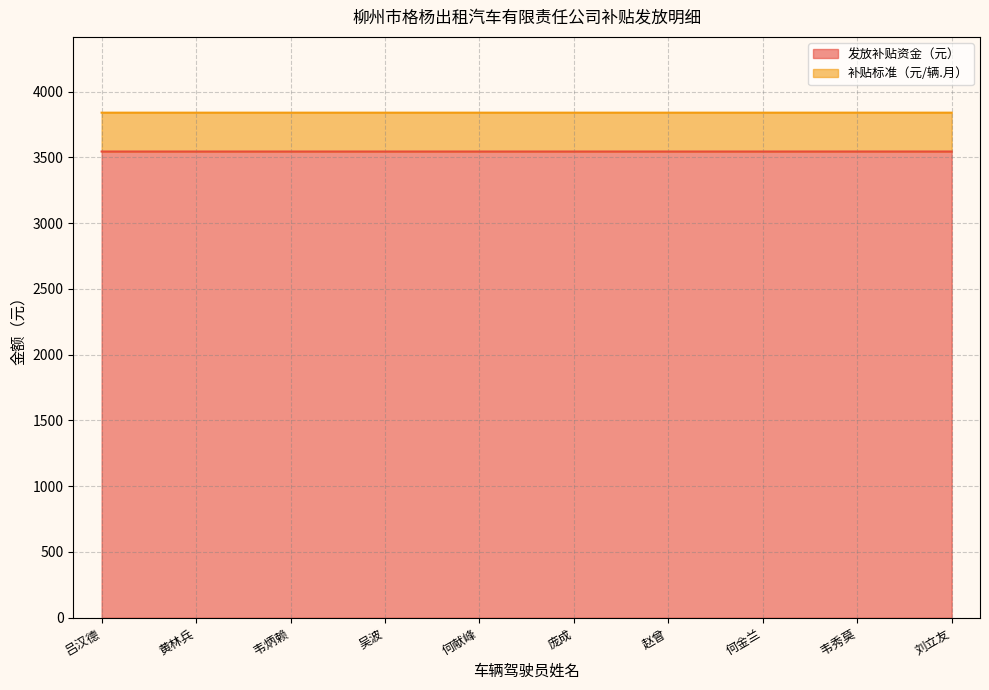

Where is the first local maximum?

韦秀莫